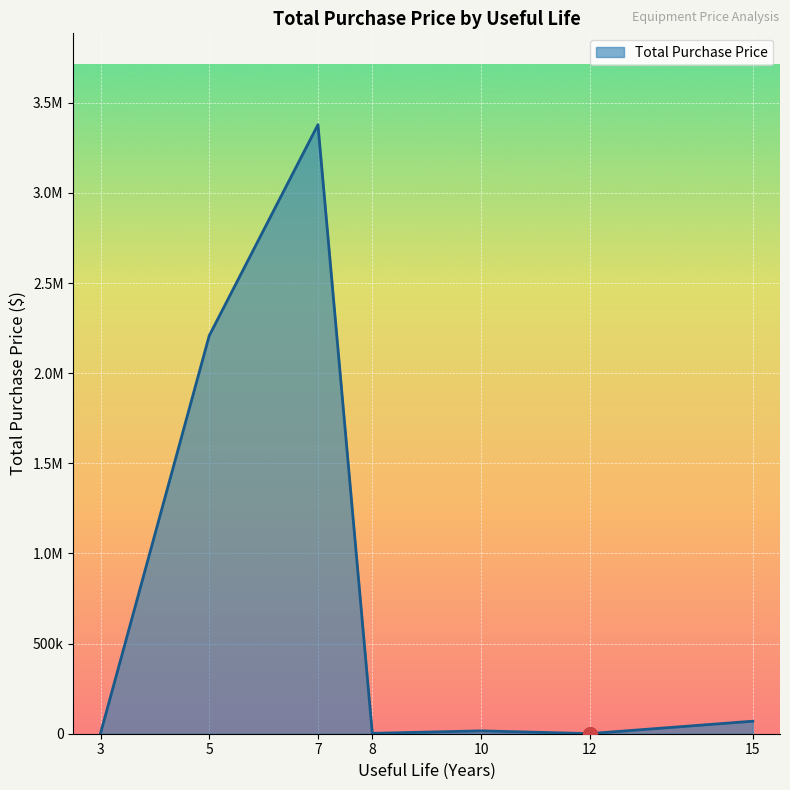

Does the chart have visible grid lines?

Yes